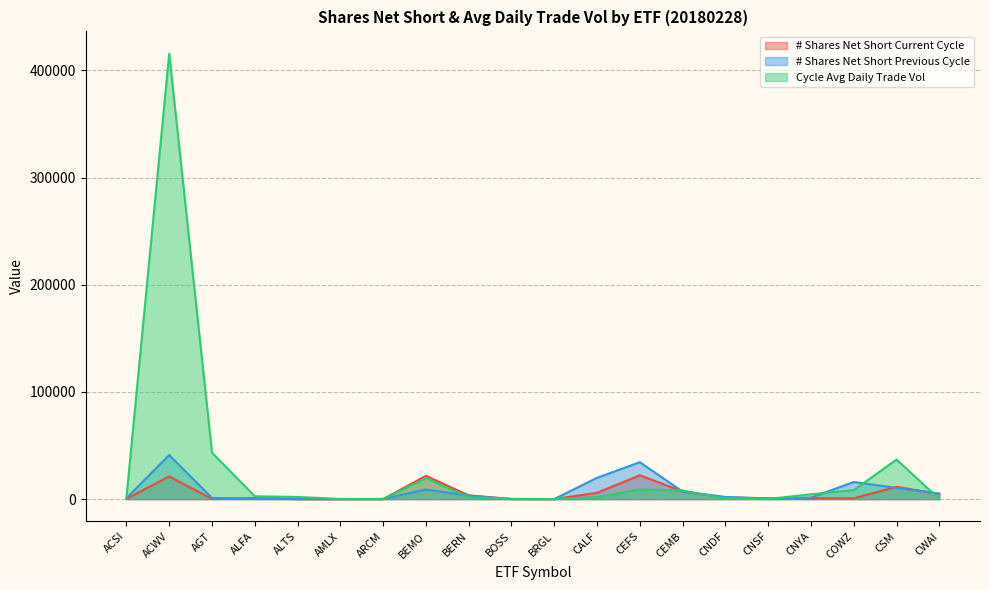

What is the average value of the # Shares Net Short Previous Cycle series?

7663